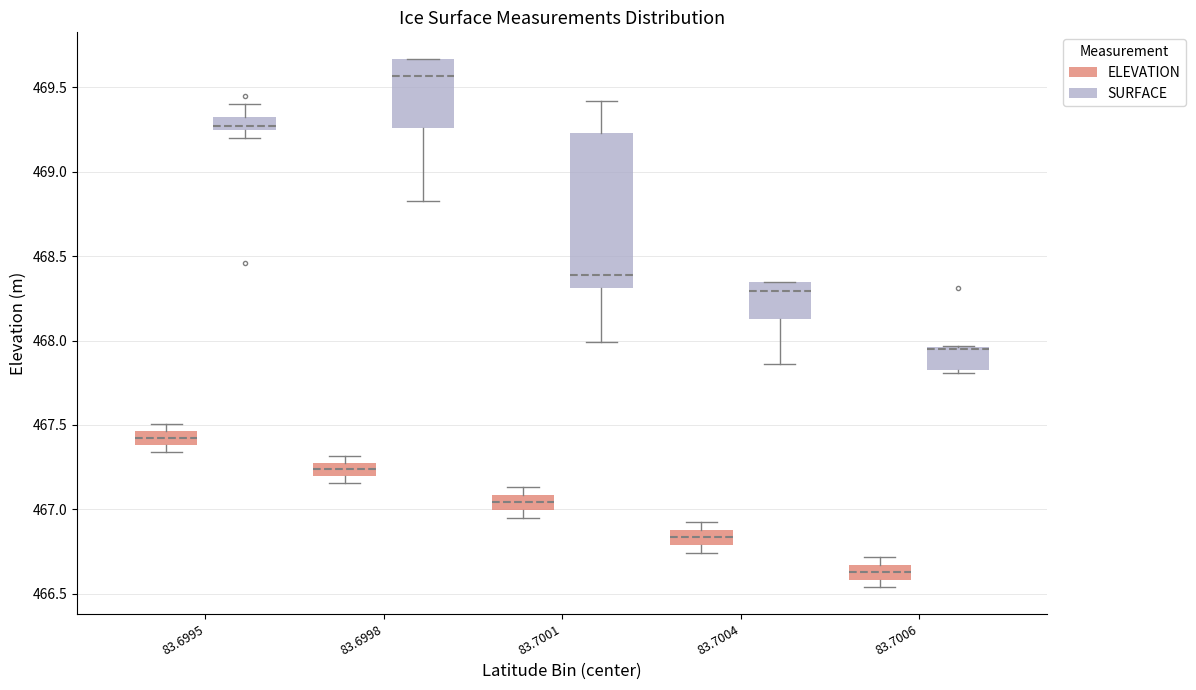

Which box is the tallest, from its lower edge to its upper edge?

83.7001 (SURFACE)